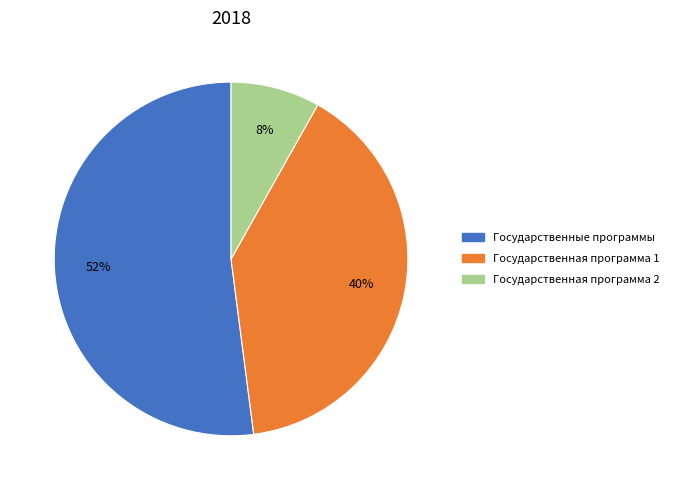

Is it true that Государственные программы is 52% of the pie?

True